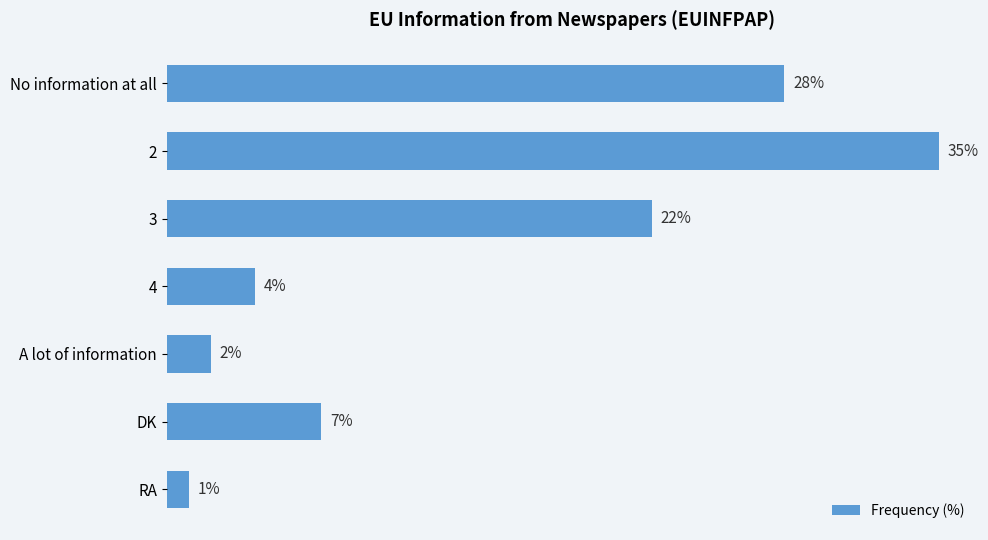

What is the label of the 1st bar from the top?

No information at all